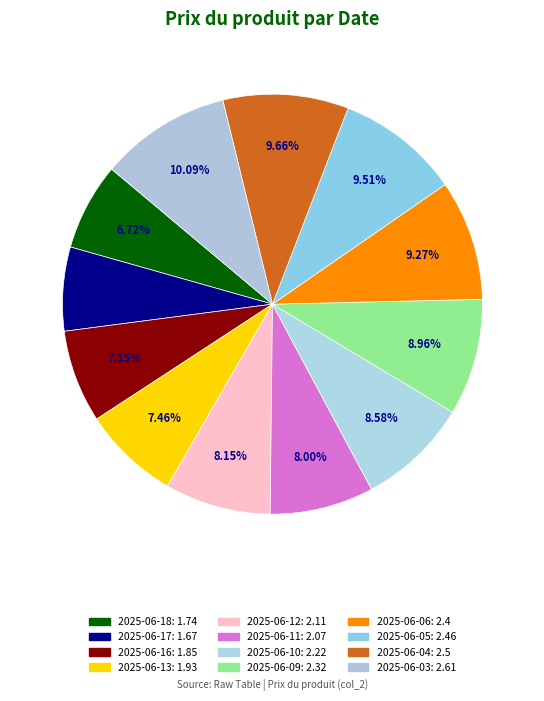

How many slices are in this pie chart?

12